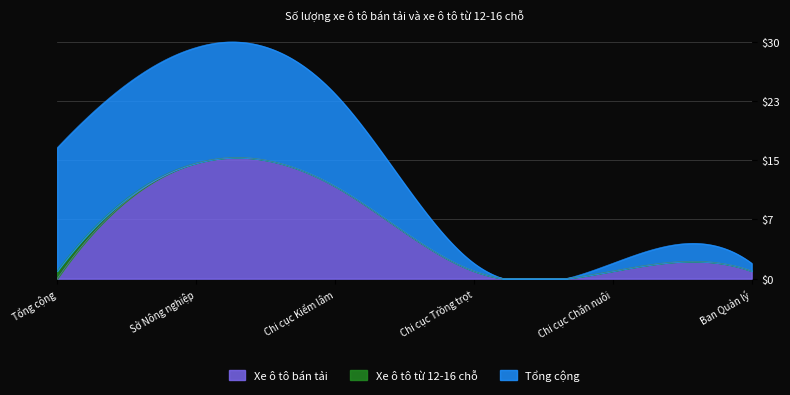

What is the label of the 3rd point from the left?

Chi cục Kiểm lâm